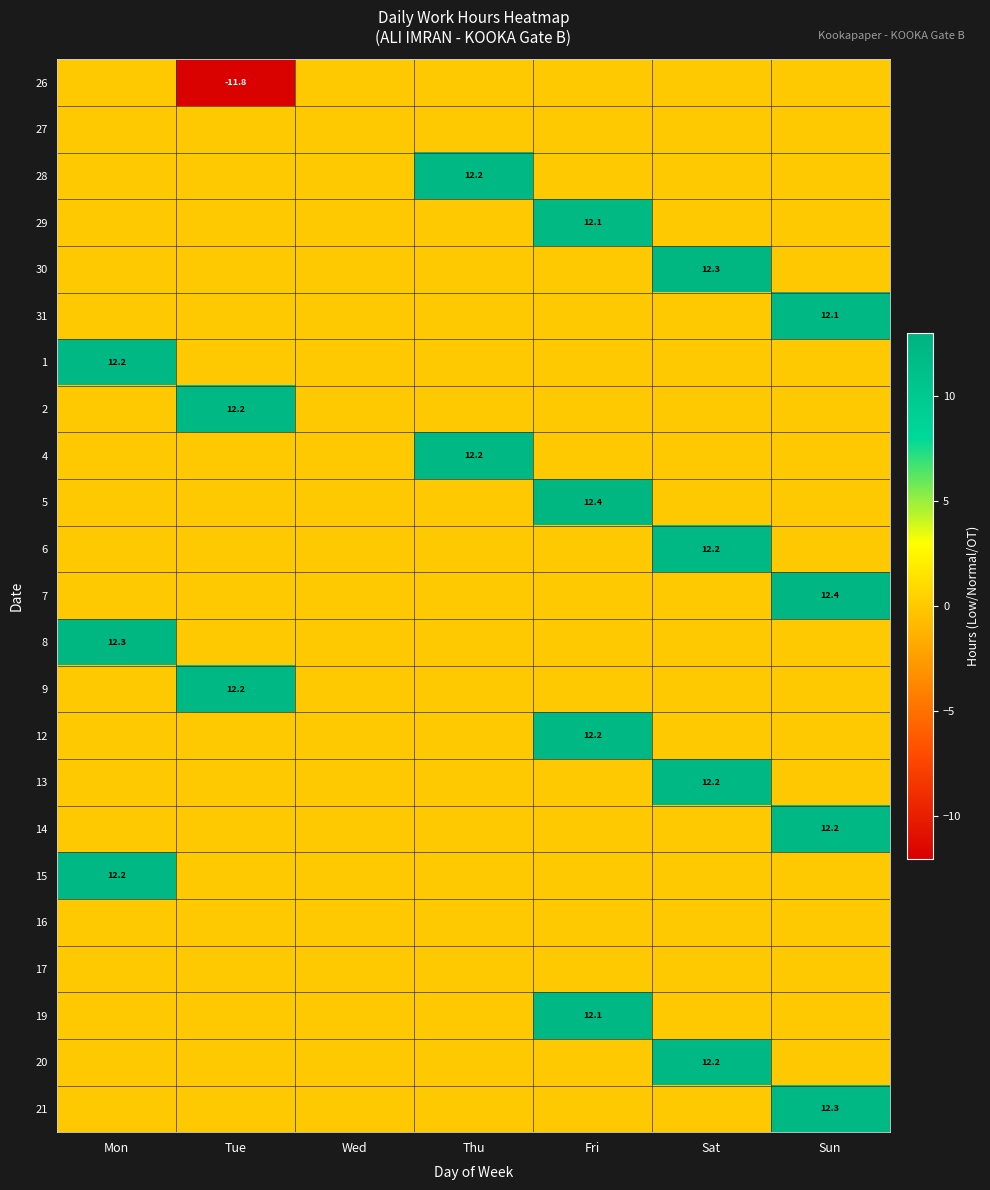

What is the maximum value shown in the chart?

12.4